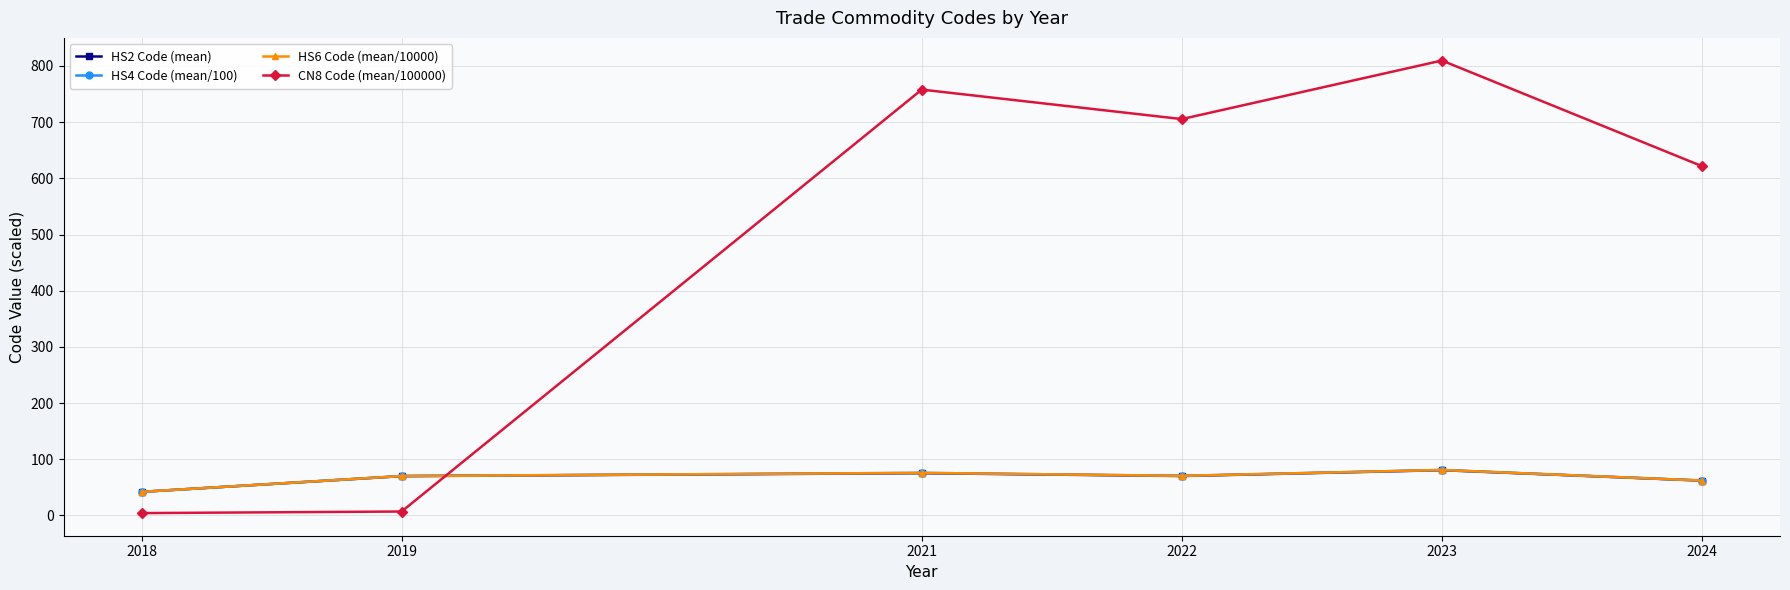

Is it true that HS2 Code (mean) equals 80.6 at 2023?

True